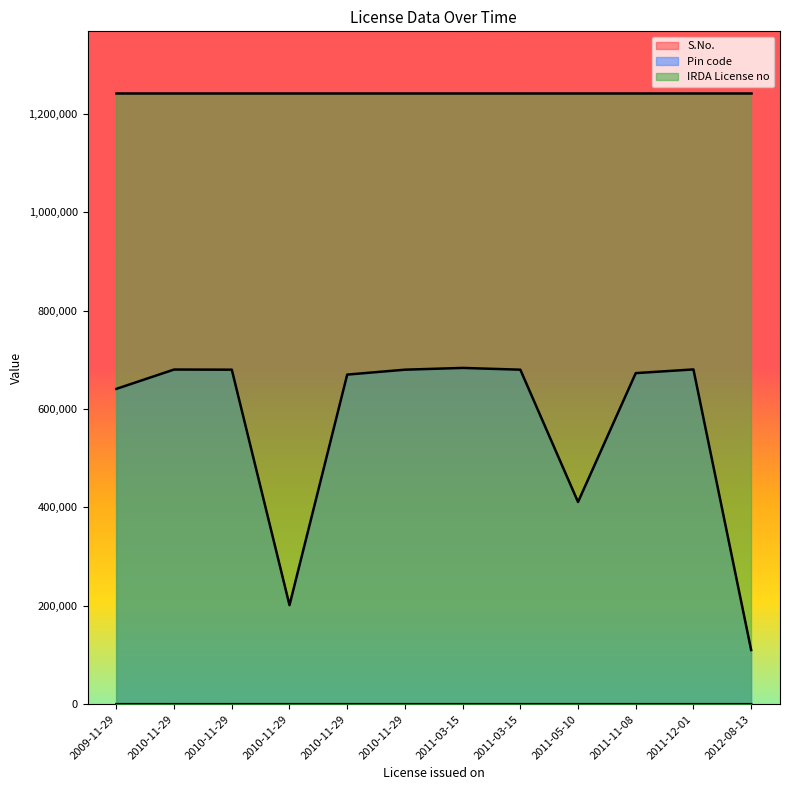

At which label is Pin code closest to 396812?

2011-05-10